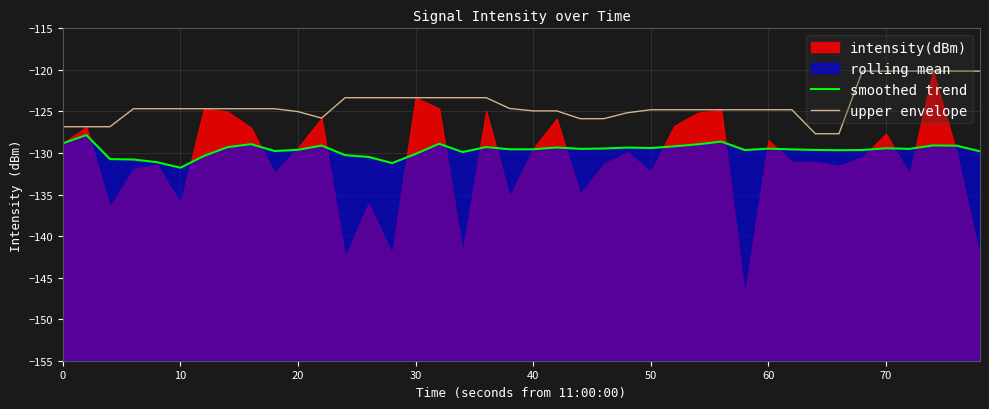

What is the lowest value of the smoothed trend series?

-131.8